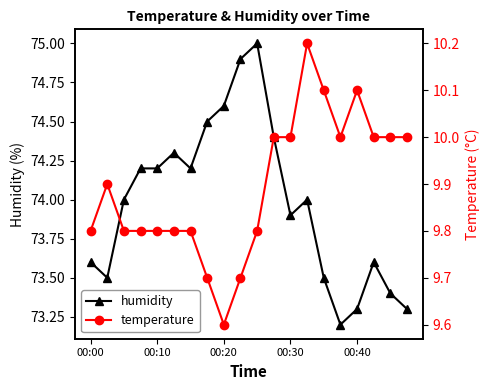

The humidity series shows 130.7 at 00:30. True or false?

False